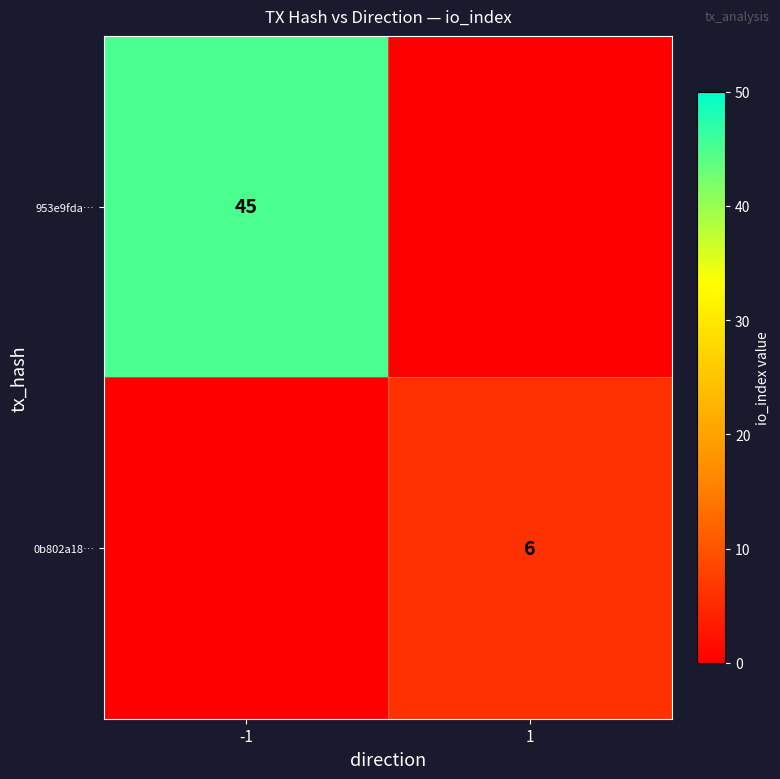

Which series has the largest total across all categories?

953e9fda…